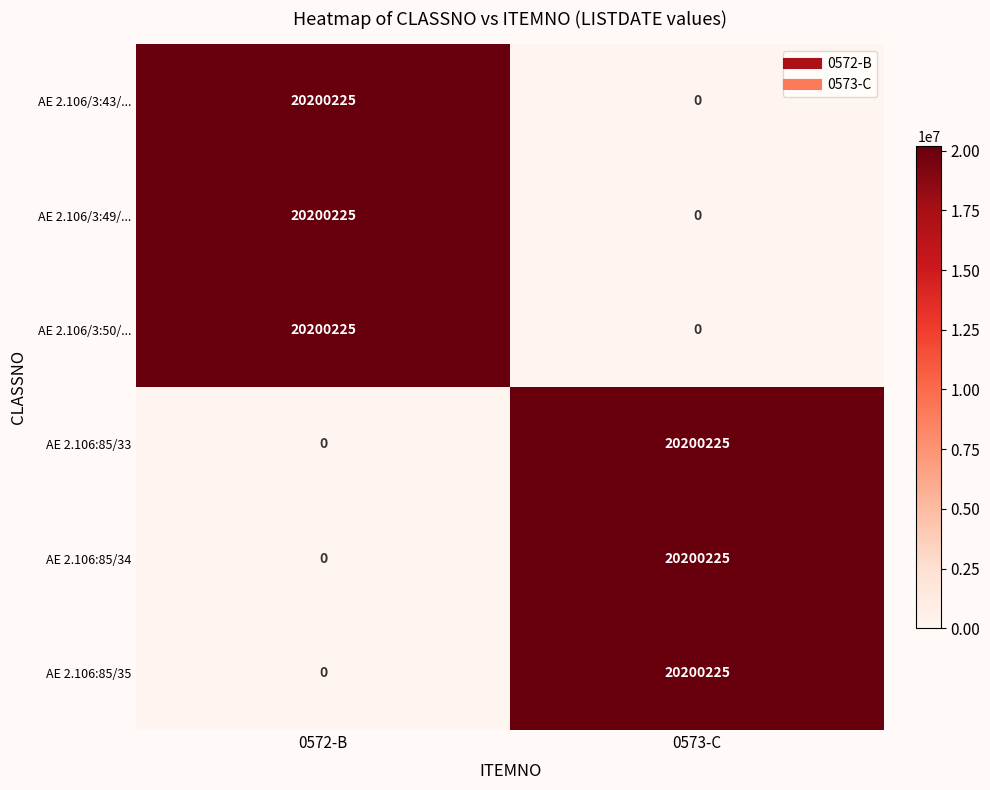

What is the spread (max minus min) of values at 0573-C?

20200225